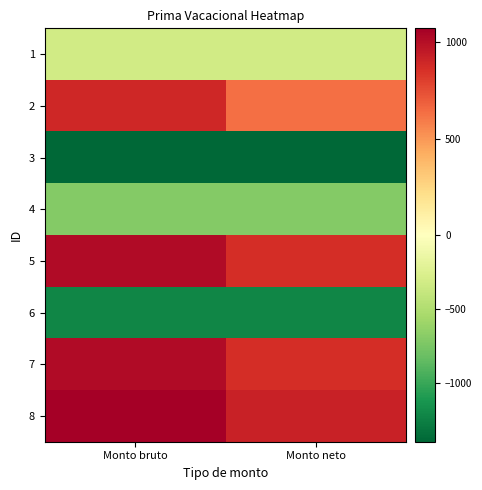

What is the spread (max minus min) of values at Monto bruto?

2466.9